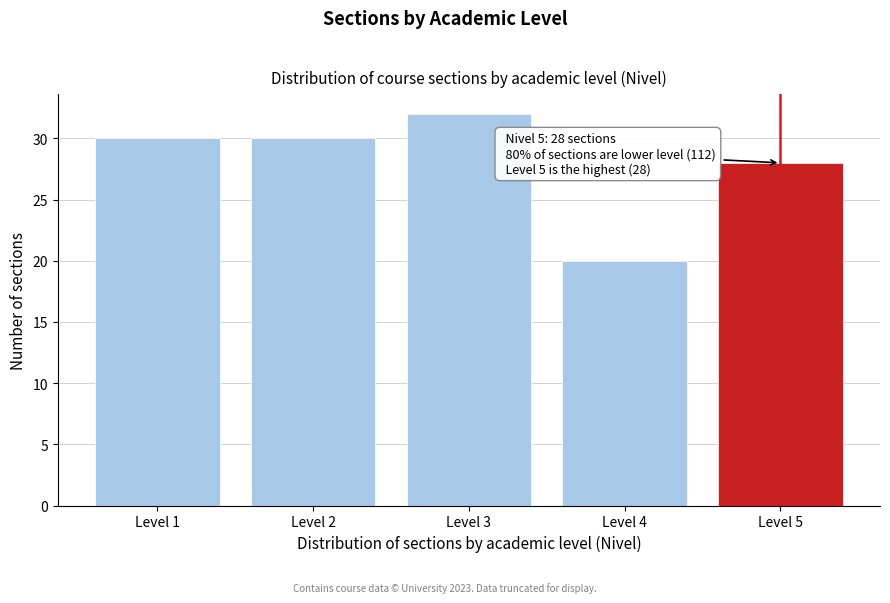

Which range on the x-axis has the tallest bar?

2.5 to 3.5